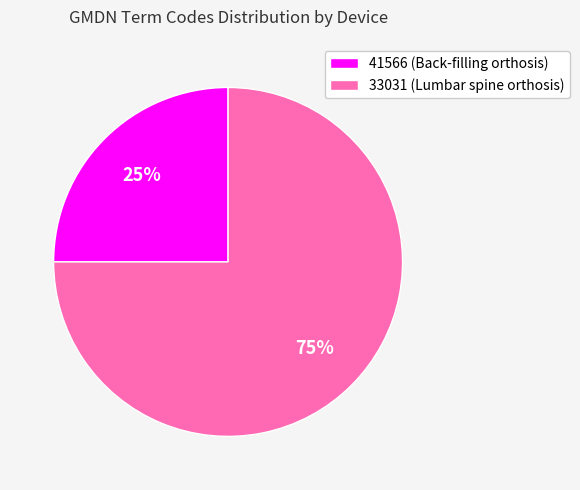

Is there a majority slice in this chart?

Yes